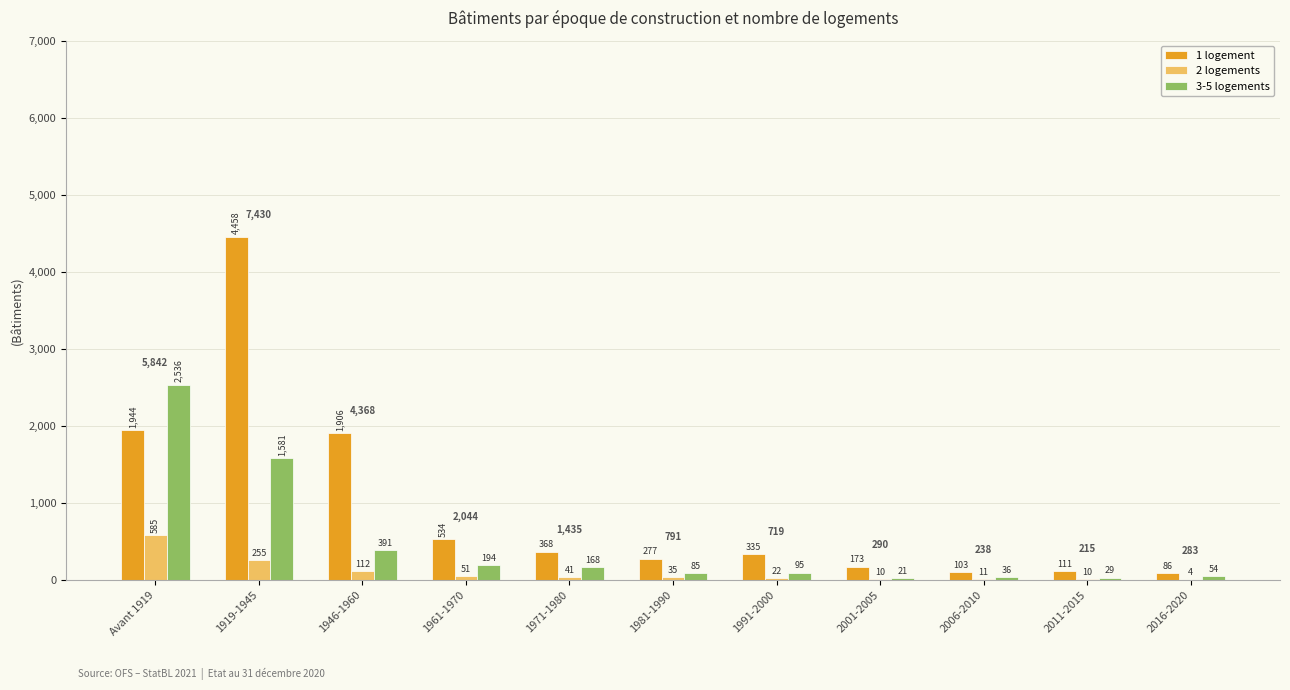

At which category is the sum across all series the highest?

1919-1945